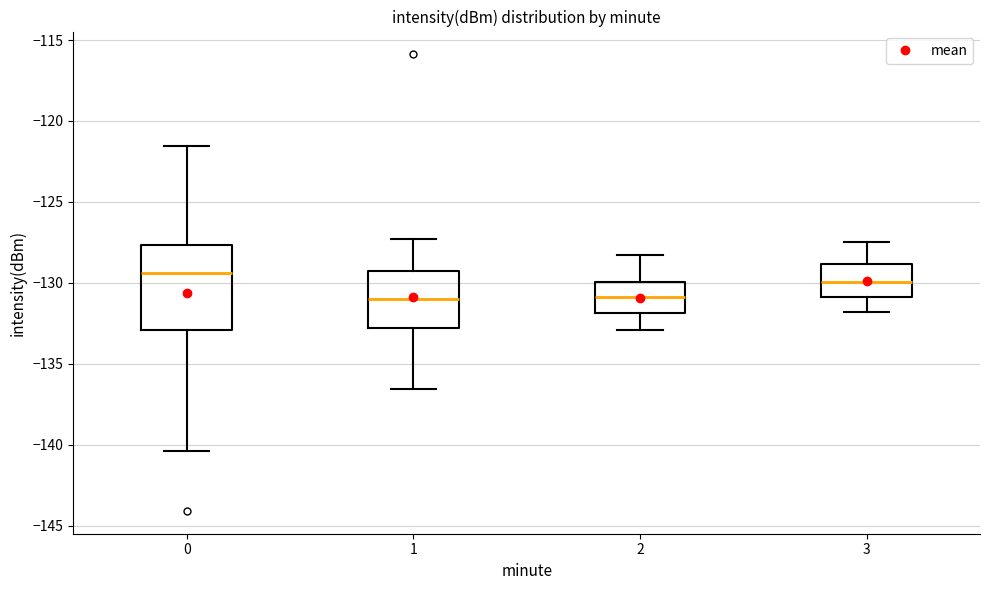

Reading left to right, read every box against the y-axis: the position of its median line, the range the box covers, and the ends of its whiskers. The values are not printed on the chart, so give them approximately, as read against the axis.

0: median -129.5, box -133.0 to -127.5, whiskers -140.5 to -121.5
1: median -131.0, box -133.0 to -129.0, whiskers -136.5 to -127.5
2: median -131.0, box -132.0 to -130.0, whiskers -133.0 to -128.5
3: median -130.0, box -131.0 to -129.0, whiskers -132.0 to -127.5